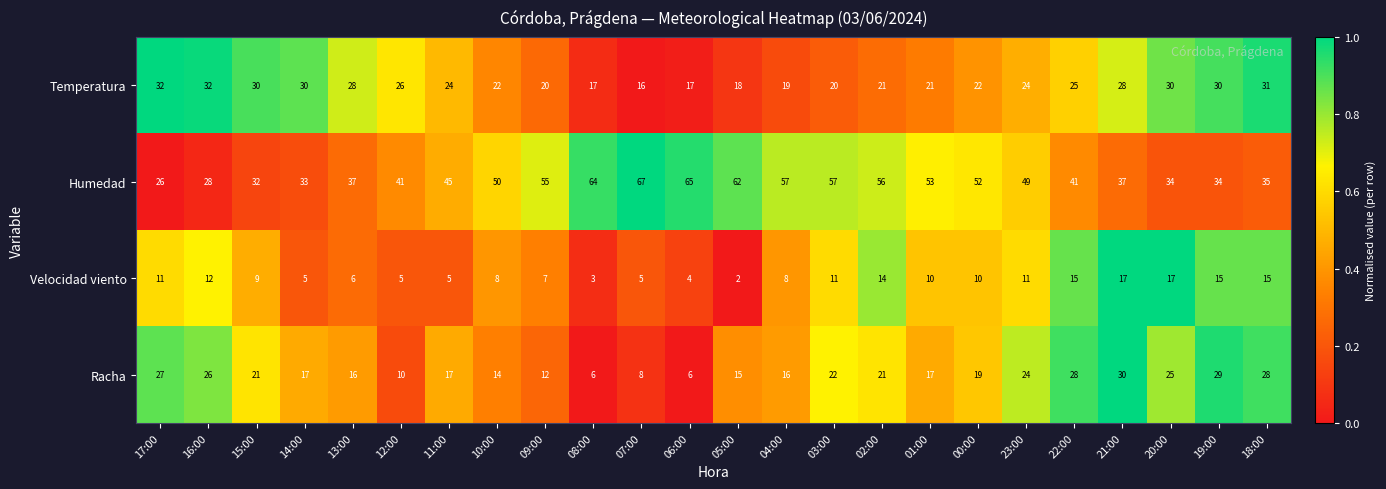

The value of Humedad at 05:00 is 62. True or false?

True